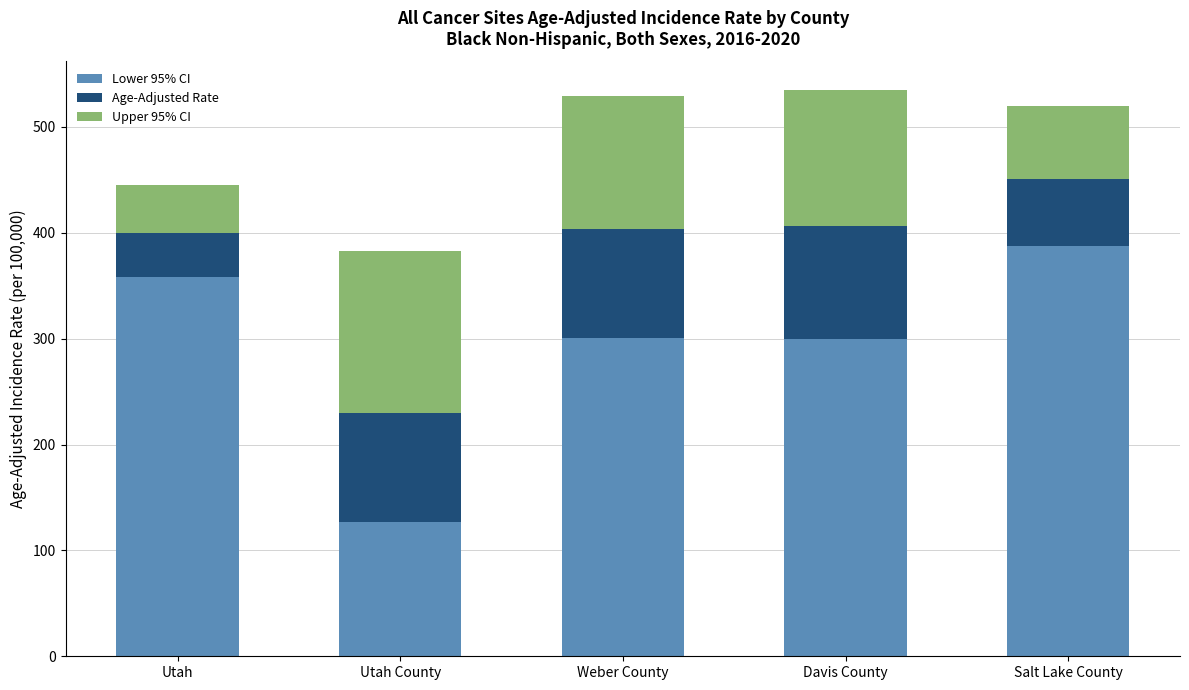

The Lower 95% CI series shows 67.9 at Utah County. True or false?

False